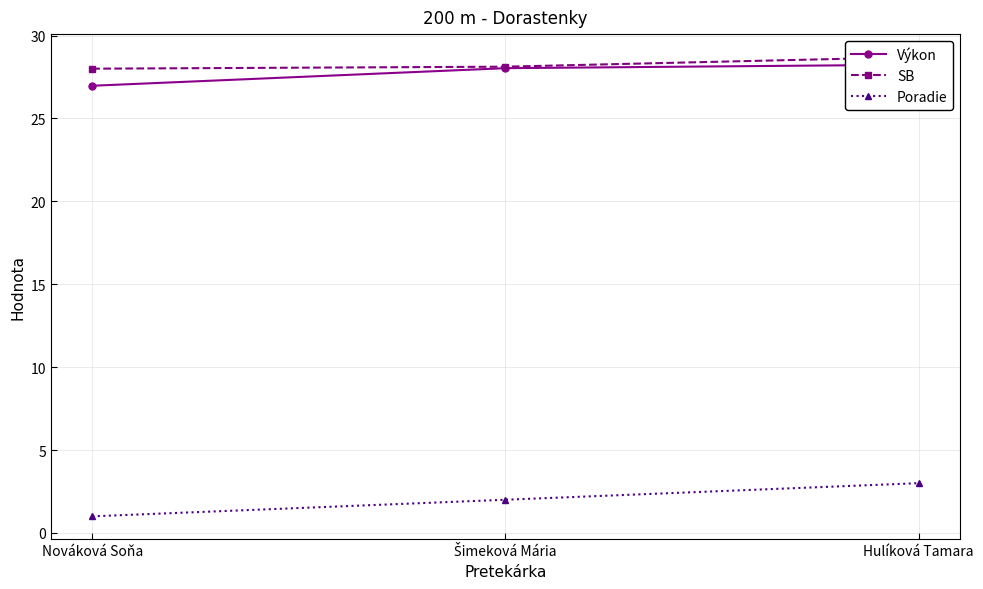

What is the average value of the SB series?

28.3